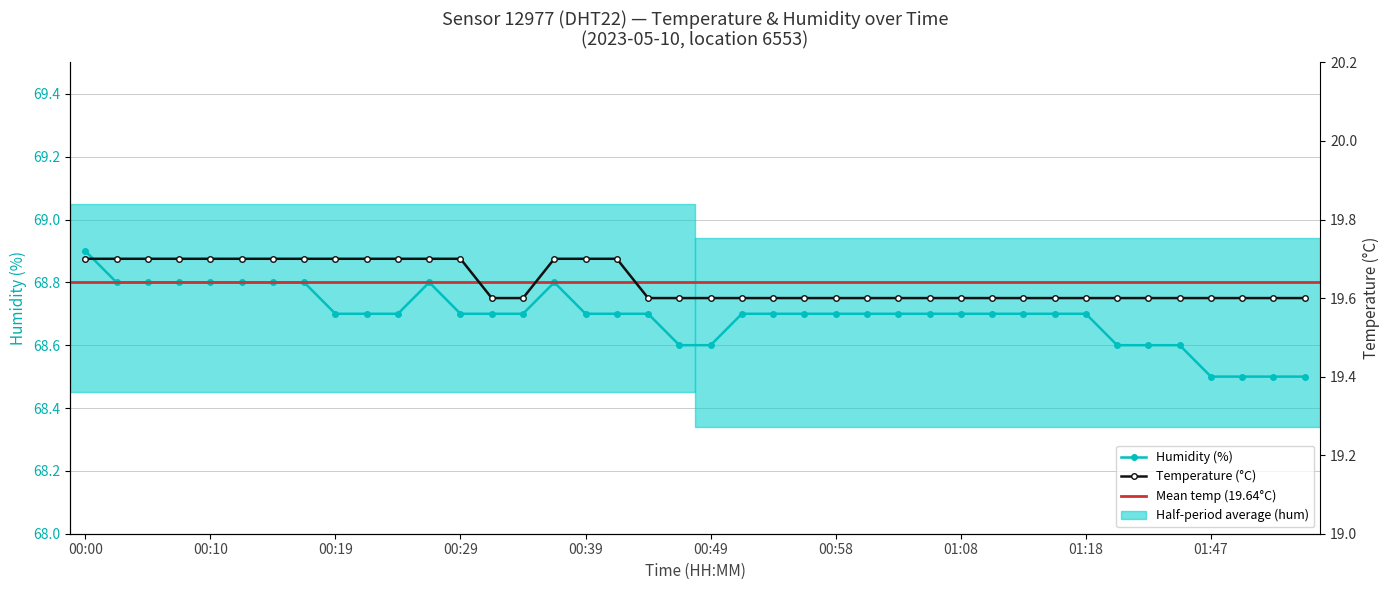

What is the smallest value displayed?

19.6